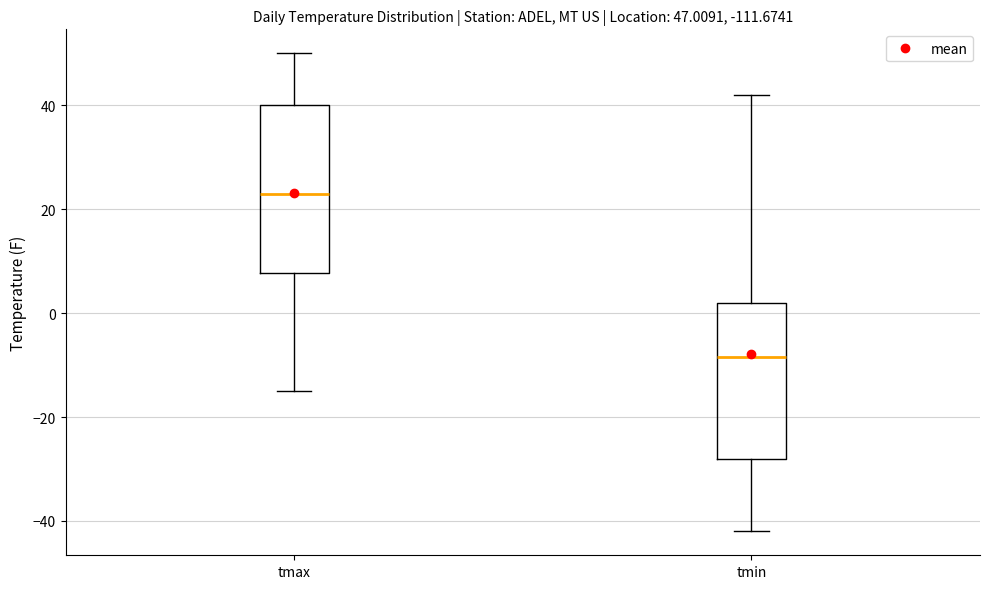

Which box has the highest median line?

tmax